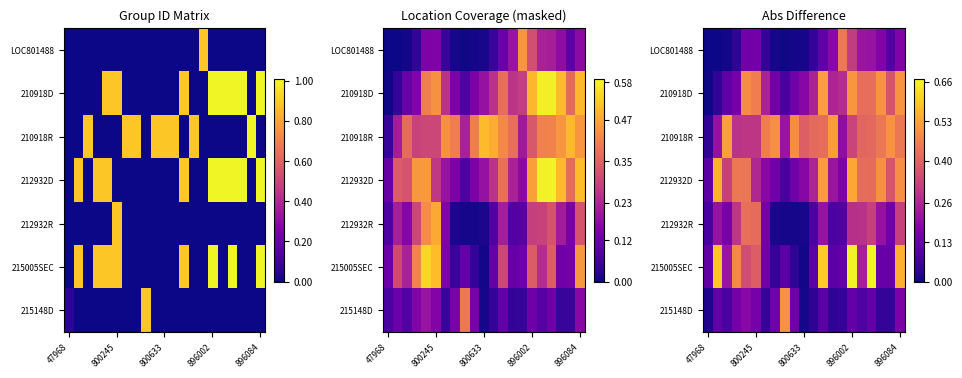

What is the difference between the highest and lowest values at 896084?

0.4